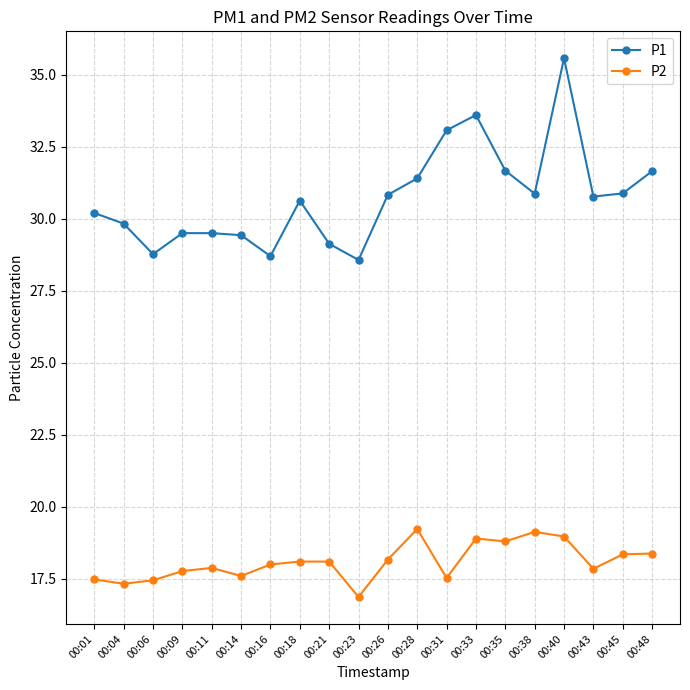

In P1, how many points are lower than both neighbors (excluding endpoints)?

5